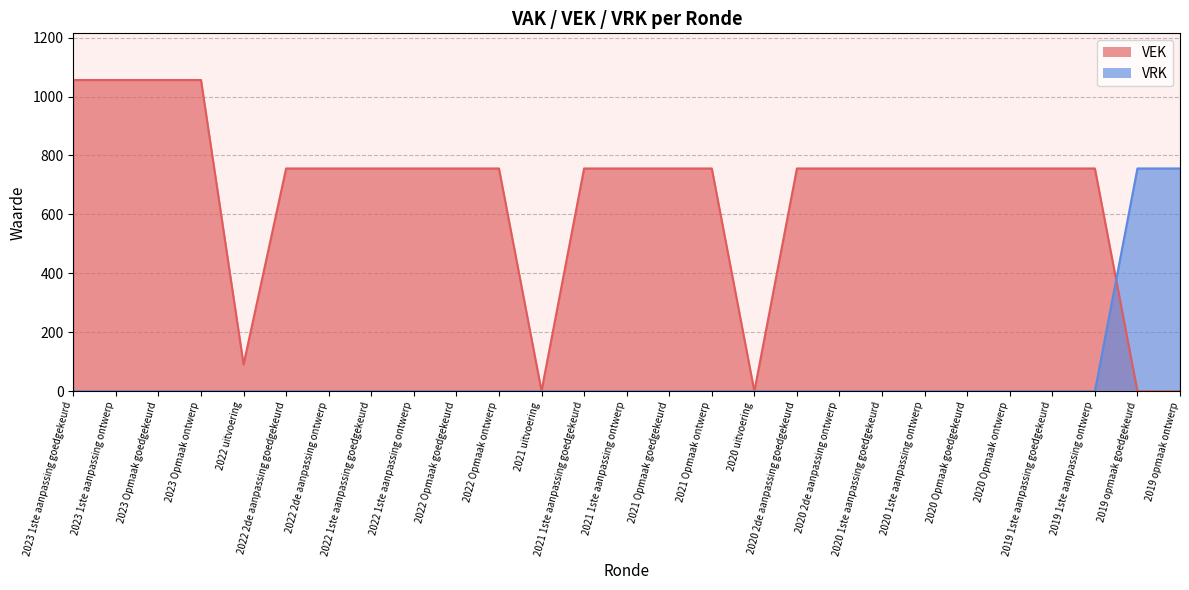

Reading left to right, extract all data points from this chart.

VEK: 2023 1ste aanpassing goedgekeurd=1056	2023 1ste aanpassing ontwerp=1056	2023 Opmaak goedgekeurd=1056	2023 Opmaak ontwerp=1056	2022 uitvoering=91	2022 2de aanpassing goedgekeurd=756	2022 2de aanpassing ontwerp=756	2022 1ste aanpassing goedgekeurd=756	2022 1ste aanpassing ontwerp=756	2022 Opmaak goedgekeurd=756	2022 Opmaak ontwerp=756	2021 uitvoering=1	2021 1ste aanpassing goedgekeurd=756	2021 1ste aanpassing ontwerp=756	2021 Opmaak goedgekeurd=756	2021 Opmaak ontwerp=756	2020 uitvoering=0	2020 2de aanpassing goedgekeurd=756	2020 2de aanpassing ontwerp=756	2020 1ste aanpassing goedgekeurd=756	2020 1ste aanpassing ontwerp=756	2020 Opmaak goedgekeurd=756	2020 Opmaak ontwerp=756	2019 1ste aanpassing goedgekeurd=756	2019 1ste aanpassing ontwerp=756	2019 opmaak goedgekeurd=0	2019 opmaak ontwerp=0
VRK: 2023 1ste aanpassing goedgekeurd=0	2023 1ste aanpassing ontwerp=0	2023 Opmaak goedgekeurd=0	2023 Opmaak ontwerp=0	2022 uitvoering=0	2022 2de aanpassing goedgekeurd=0	2022 2de aanpassing ontwerp=0	2022 1ste aanpassing goedgekeurd=0	2022 1ste aanpassing ontwerp=0	2022 Opmaak goedgekeurd=0	2022 Opmaak ontwerp=0	2021 uitvoering=0	2021 1ste aanpassing goedgekeurd=0	2021 1ste aanpassing ontwerp=0	2021 Opmaak goedgekeurd=0	2021 Opmaak ontwerp=0	2020 uitvoering=0	2020 2de aanpassing goedgekeurd=0	2020 2de aanpassing ontwerp=0	2020 1ste aanpassing goedgekeurd=0	2020 1ste aanpassing ontwerp=0	2020 Opmaak goedgekeurd=0	2020 Opmaak ontwerp=0	2019 1ste aanpassing goedgekeurd=0	2019 1ste aanpassing ontwerp=0	2019 opmaak goedgekeurd=756	2019 opmaak ontwerp=756